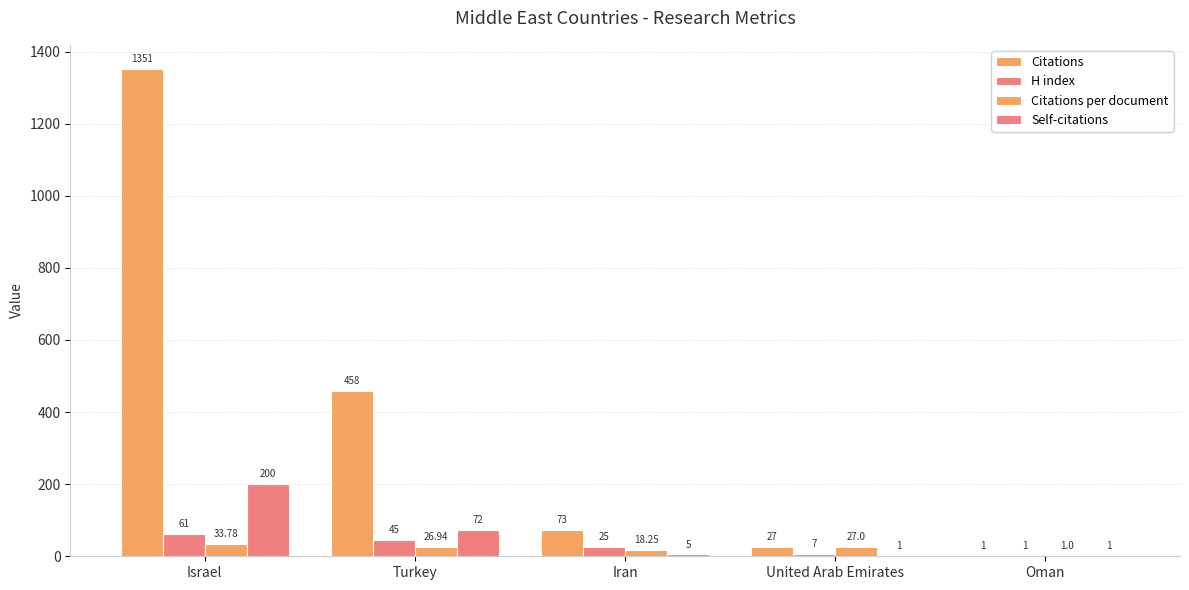

What is the lowest value of the Citations per document series?

1.0